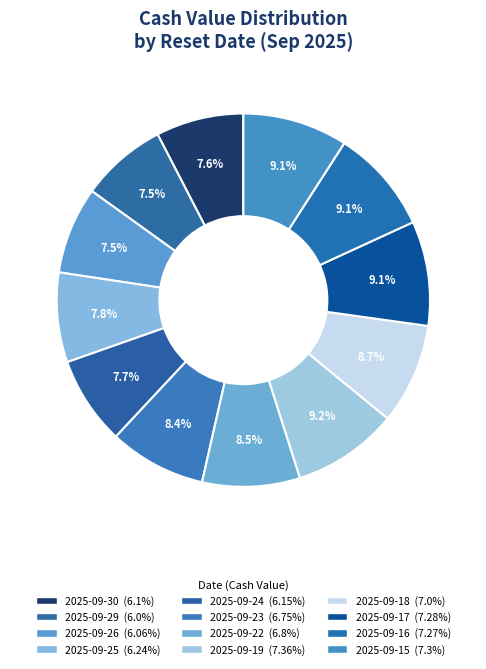

What is the smallest slice in the pie chart?

2025-09-29